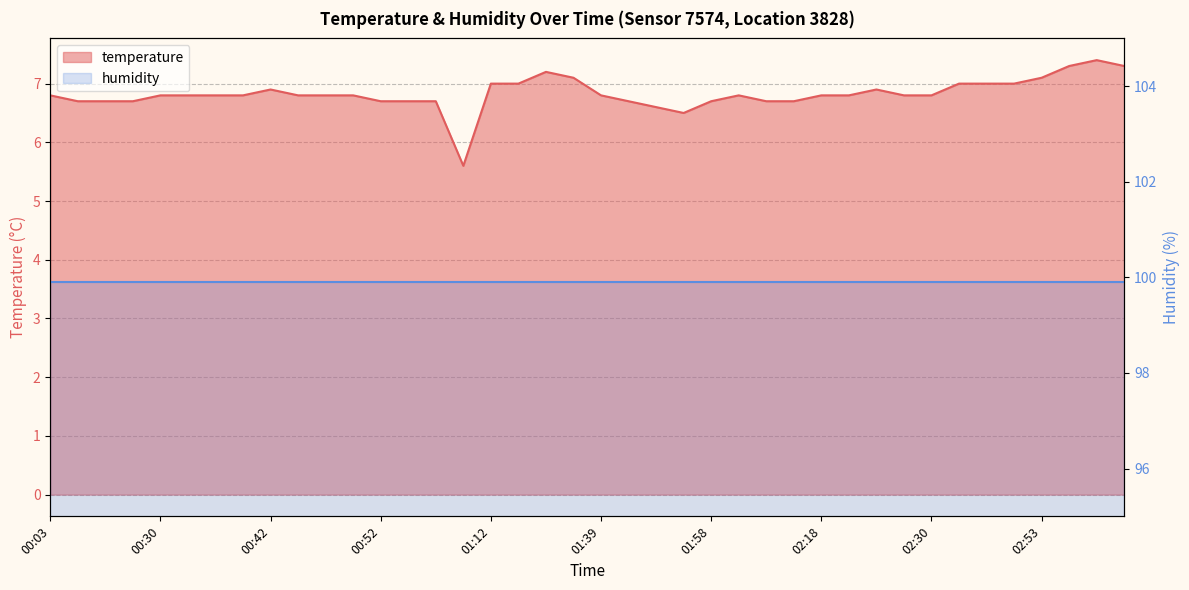

Reading left to right, what are all the values shown in this chart?

00:03=6.8	00:05=6.7	00:08=6.7	00:18=6.7	00:30=6.8	00:35=6.8	00:37=6.8	00:40=6.8	00:42=6.9	00:45=6.8	00:47=6.8	00:50=6.8	00:52=6.7	00:55=6.7	00:57=6.7	01:09=5.6	01:12=7.0	01:17=7.0	01:22=7.2	01:26=7.1	01:39=6.8	01:44=6.7	01:51=6.6	01:54=6.5	01:58=6.7	02:01=6.8	02:03=6.7	02:06=6.7	02:18=6.8	02:21=6.8	02:26=6.9	02:28=6.8	02:30=6.8	02:33=7.0	02:35=7.0	02:38=7.0	02:53=7.1	02:55=7.3	02:58=7.4	03:02=7.3